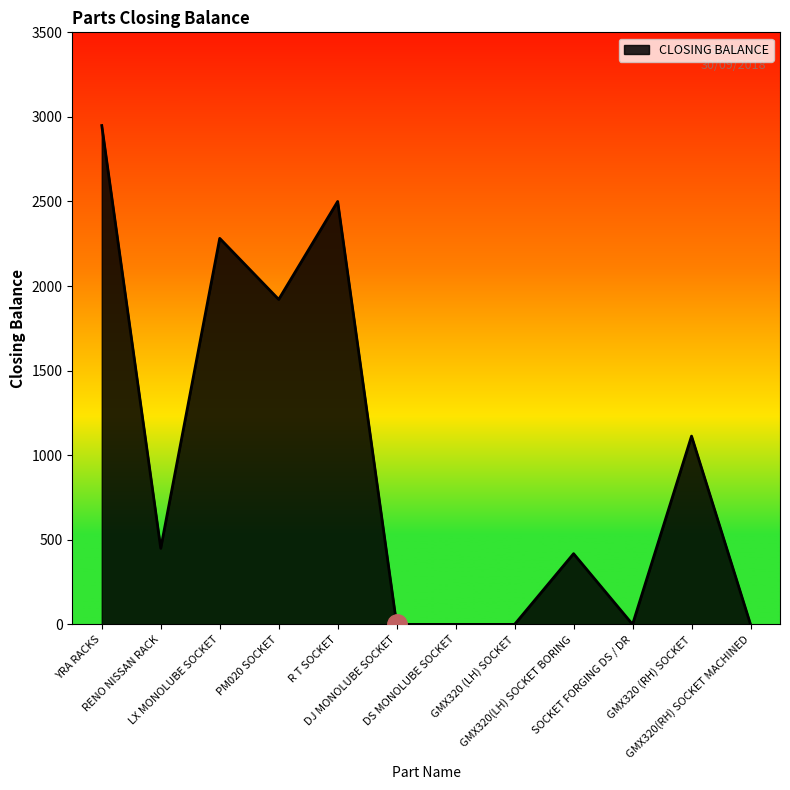

What is the change in value from R T SOCKET to GMX320(RH) SOCKET MACHINED?

-2500